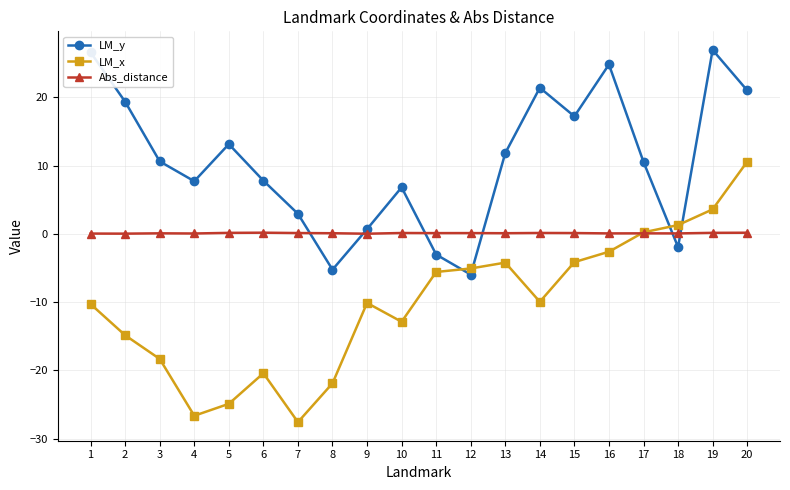

Between 10 and 14, which series saw the biggest shift?

LM_y